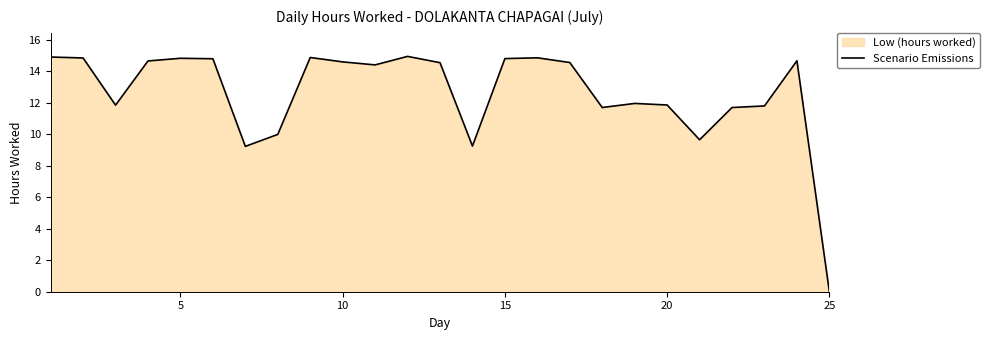

Which category has the lowest value across all series?

25